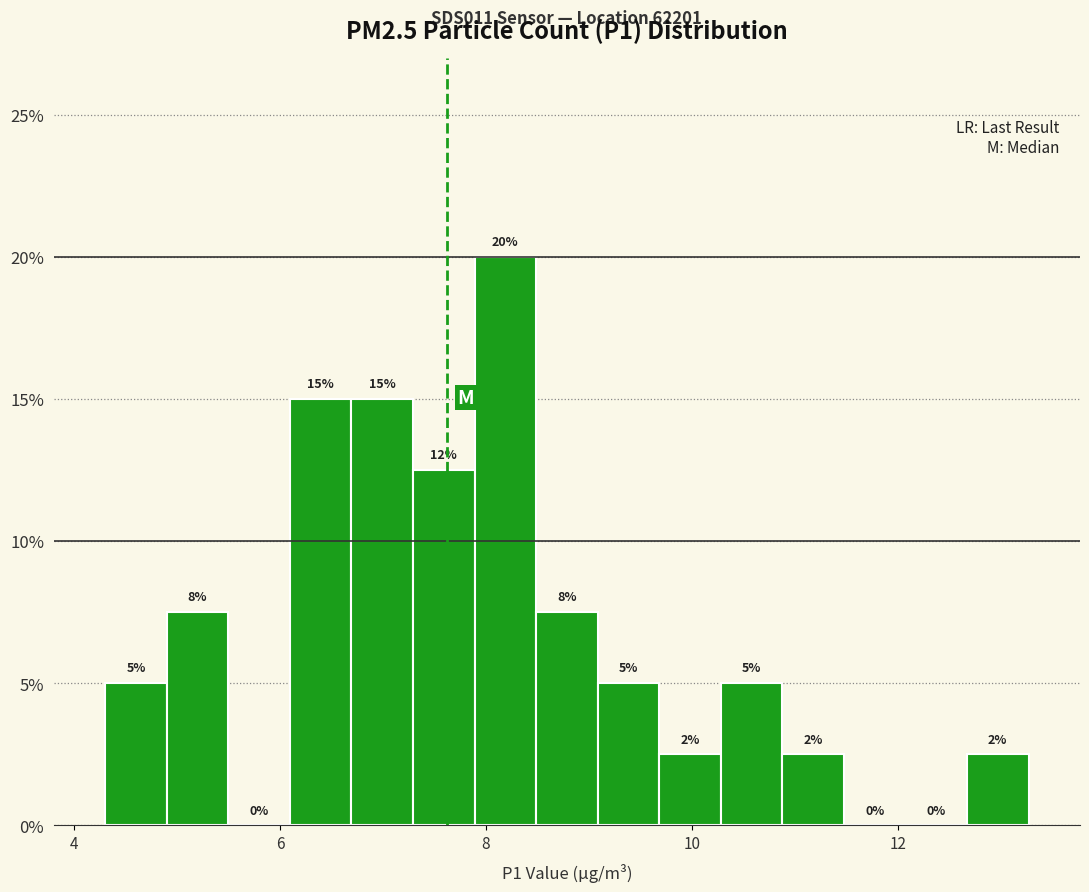

Around what value on the x-axis is the tallest bar? Give the approximate position of its centre, as read against the axis.

8.2